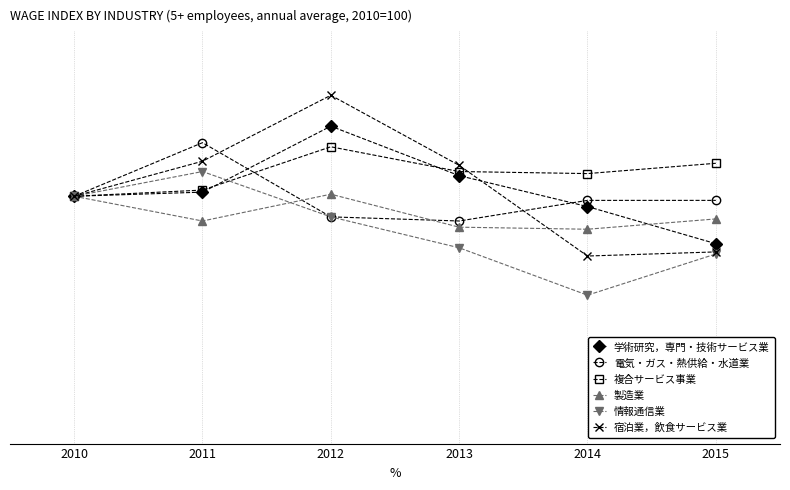

Reading right to left, what are all the values shown in this chart?

学術研究，専門・技術サービス業: 97.7	99.5	101.0	103.4	100.2	100.0
電気・ガス・熱供給・水道業: 99.8	99.8	98.8	99.0	102.6	100.0
複合サービス事業: 101.6	101.1	101.2	102.4	100.3	100.0
製造業: 98.9	98.4	98.5	100.1	98.8	100.0
情報通信業: 97.2	95.2	97.5	99.0	101.2	100.0
宿泊業，飲食サービス業: 97.3	97.1	101.5	104.9	101.7	100.0